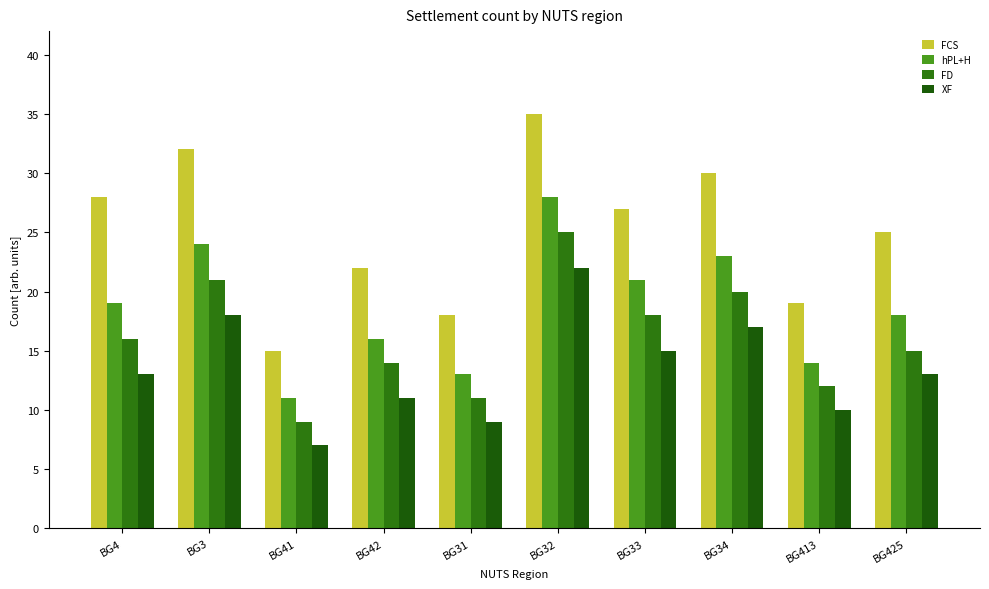

At BG413, list the series in order from largest to smallest.

FCS, hPL+H, FD, XF